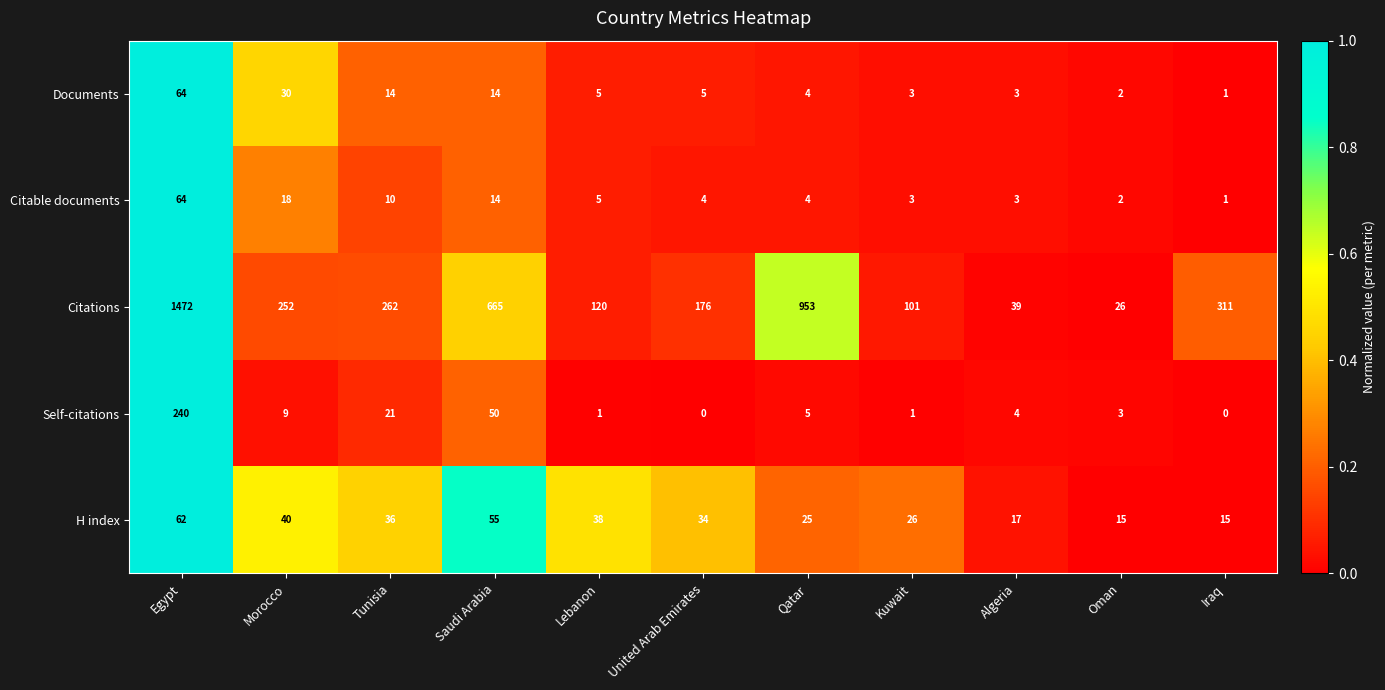

How many data points in Documents are less than 5?

5